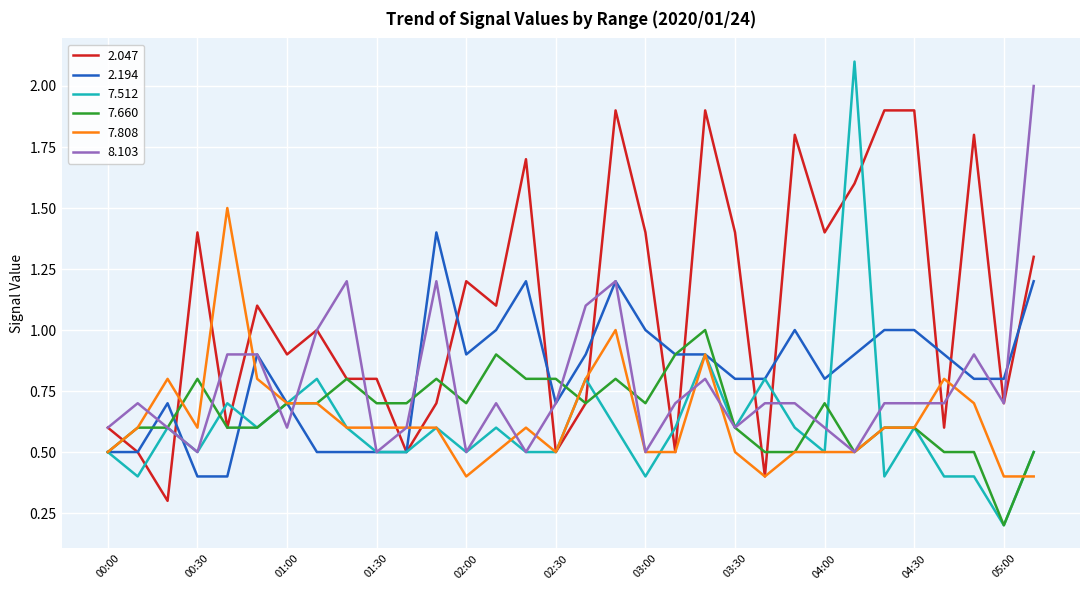

Which series has the largest total across all categories?

2.047